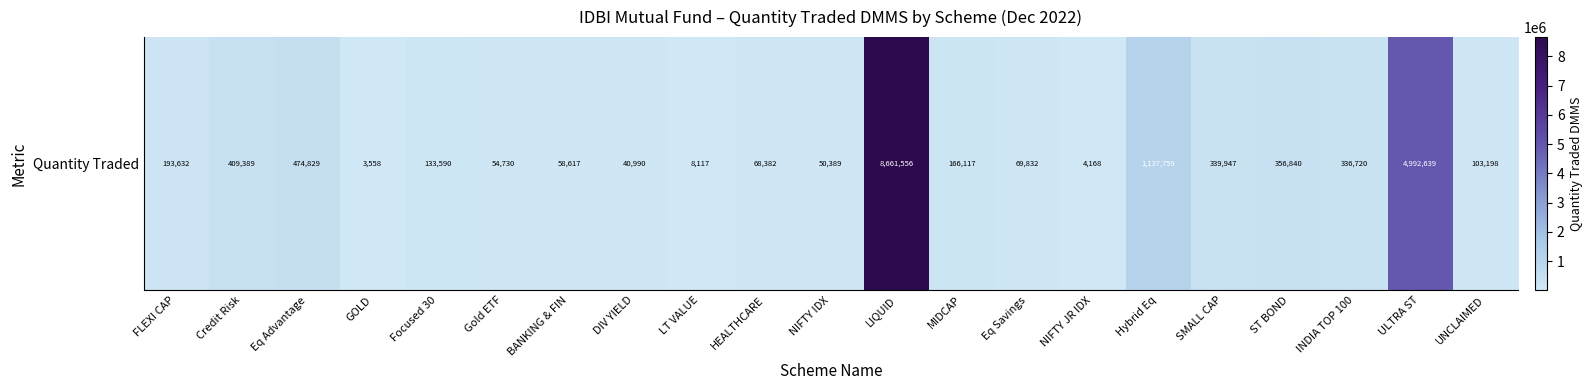

Rank the categories by value from lowest to highest.

GOLD, NIFTY JR IDX, LT VALUE, DIV YIELD, NIFTY IDX, Gold ETF, BANKING & FIN, HEALTHCARE, Eq Savings, UNCLAIMED, Focused 30, MIDCAP, FLEXI CAP, INDIA TOP 100, SMALL CAP, ST BOND, Credit Risk, Eq Advantage, Hybrid Eq, ULTRA ST, LIQUID